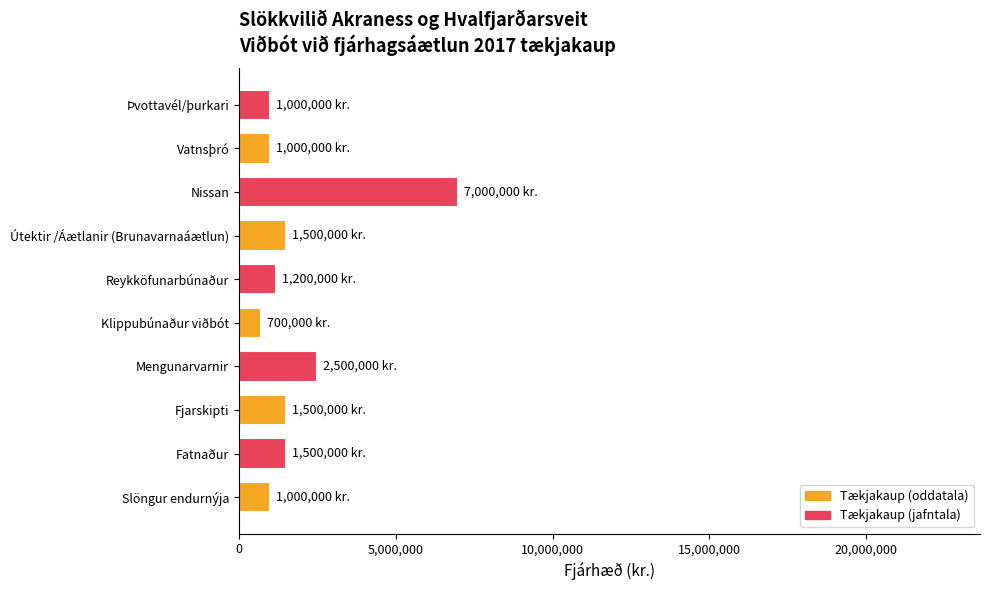

Does the chart contain stacked bars?

No